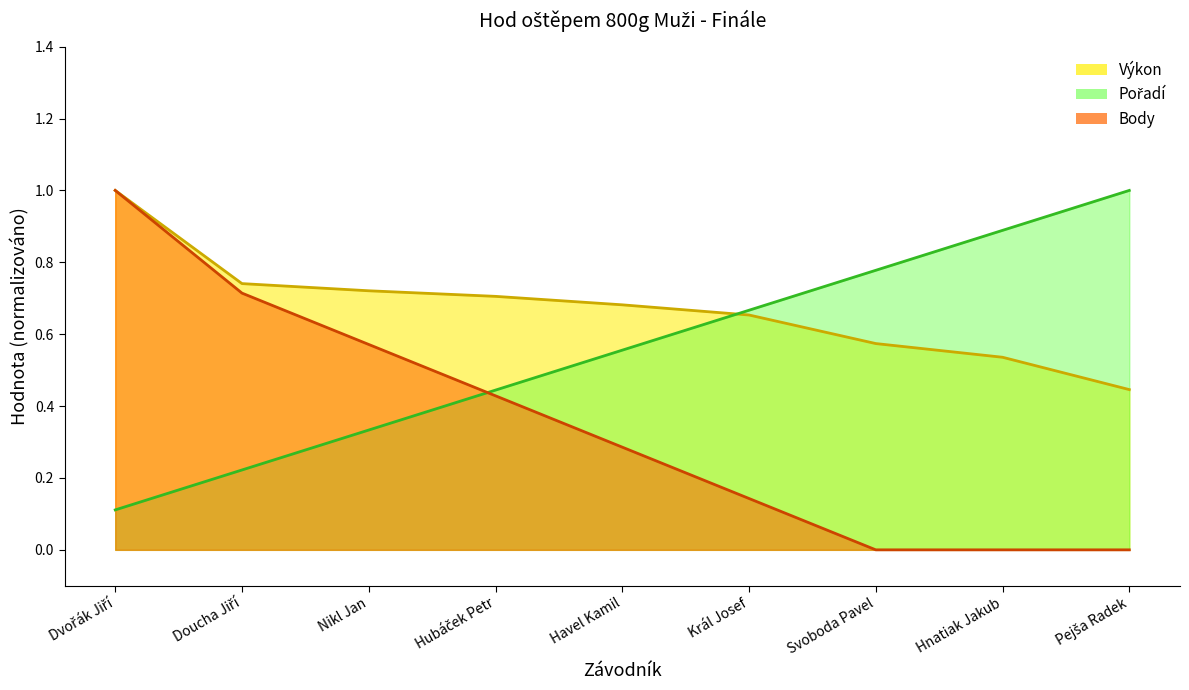

True or false: Body has a value of 1.0 at Dvořák Jiří.

True